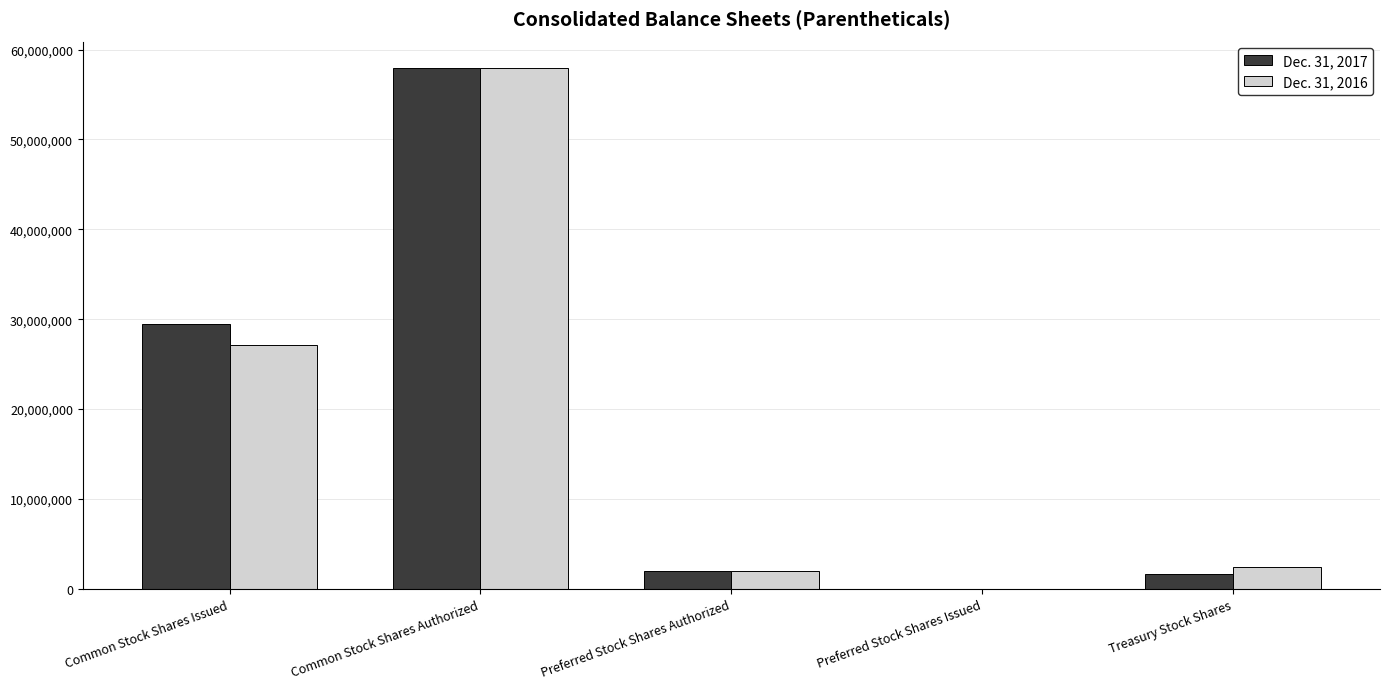

Is it true that Dec. 31, 2017 equals 58000000 at Common Stock Shares Authorized?

True